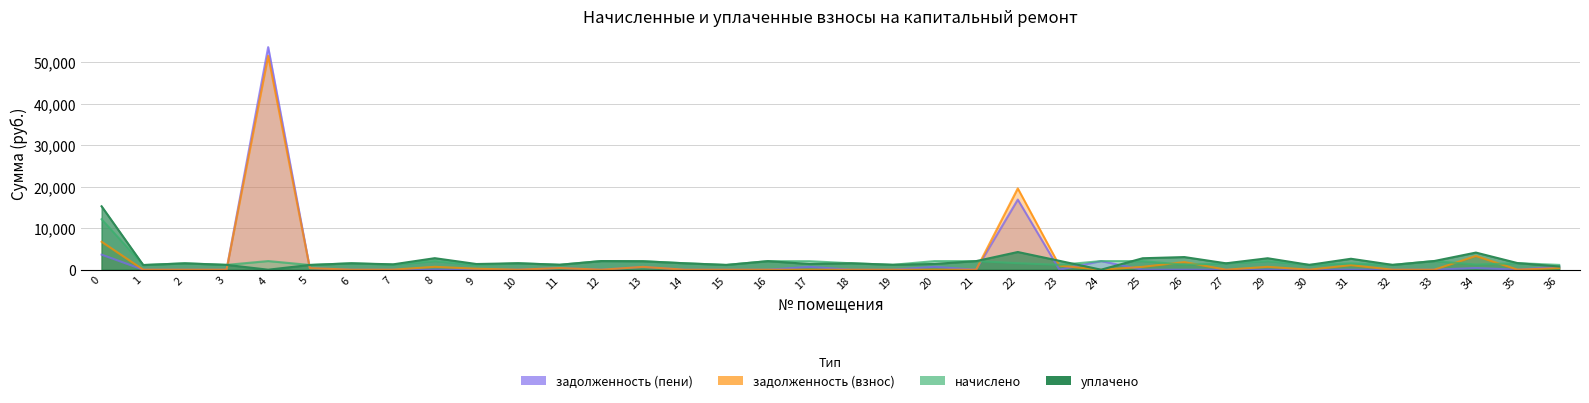

At which category is the sum across all series the highest?

4